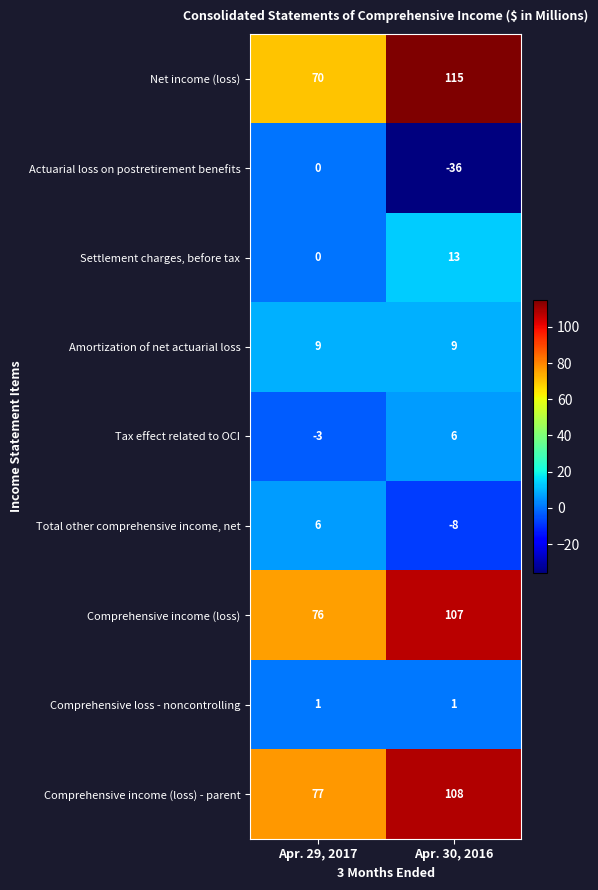

Rank the categories by Tax effect related to OCI value from highest to lowest.

Apr. 30, 2016, Apr. 29, 2017